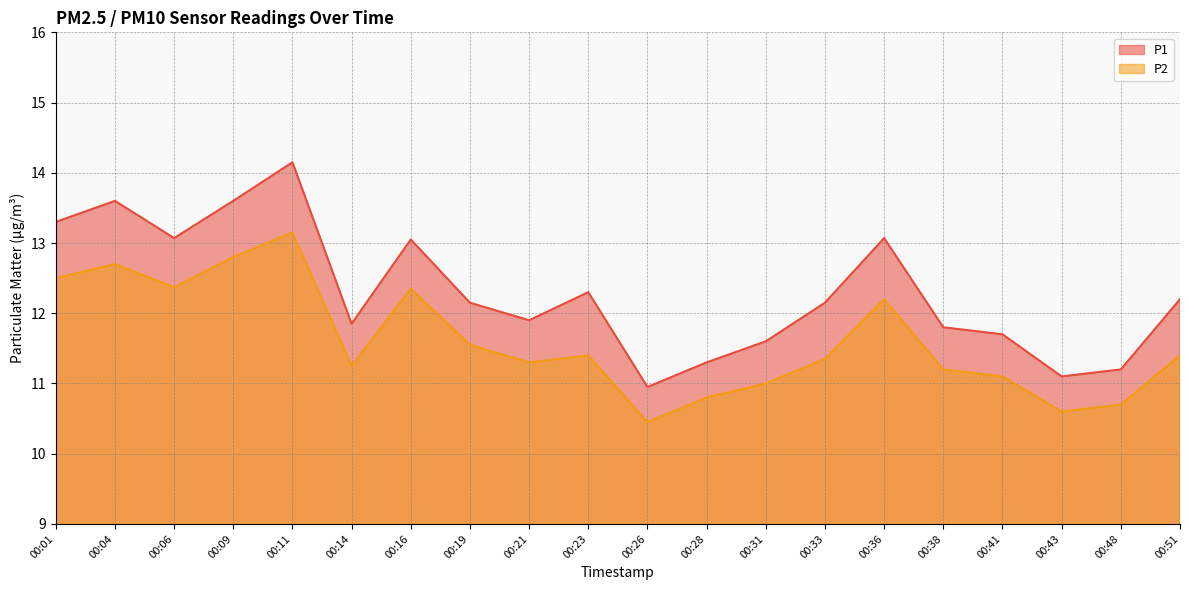

Reading left to right, extract all data points from this chart.

P1: 13.3	13.6	13.1	13.6	14.2	11.8	13.1	12.2	11.9	12.3	10.9	11.3	11.6	12.2	13.1	11.8	11.7	11.1	11.2	12.2
P2: 12.5	12.7	12.4	12.8	13.2	11.2	12.3	11.6	11.3	11.4	10.4	10.8	11.0	11.3	12.2	11.2	11.1	10.6	10.7	11.4